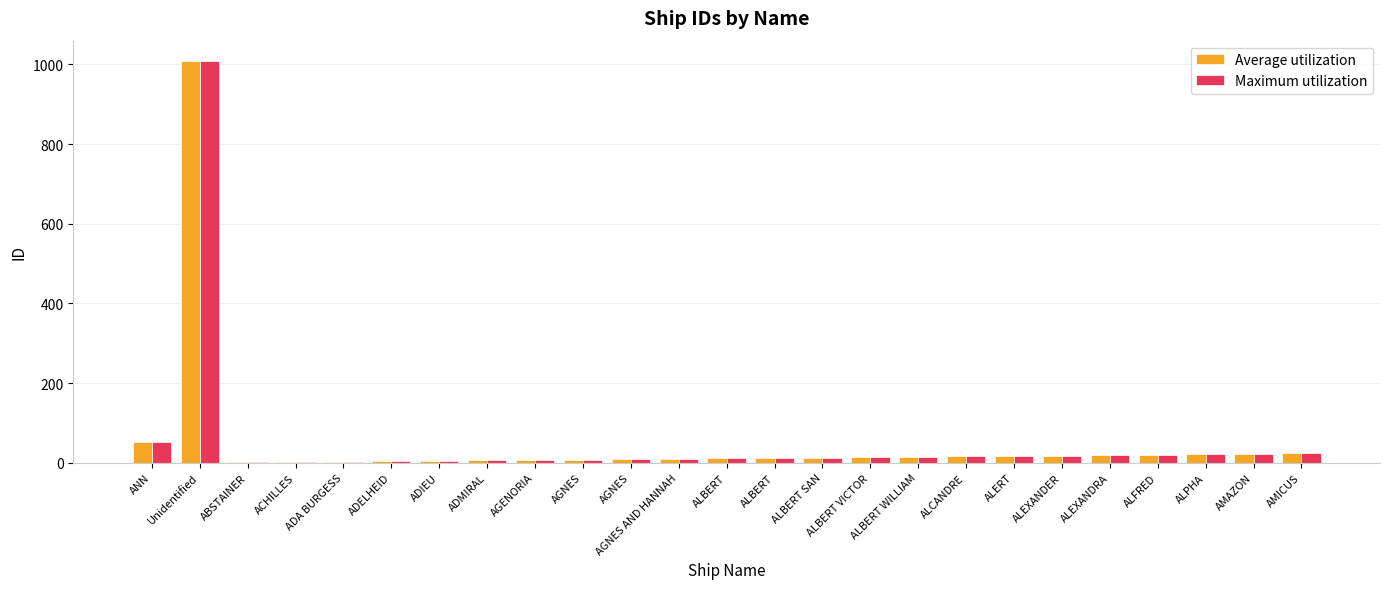

Which category has the highest value across all series?

Unidentified